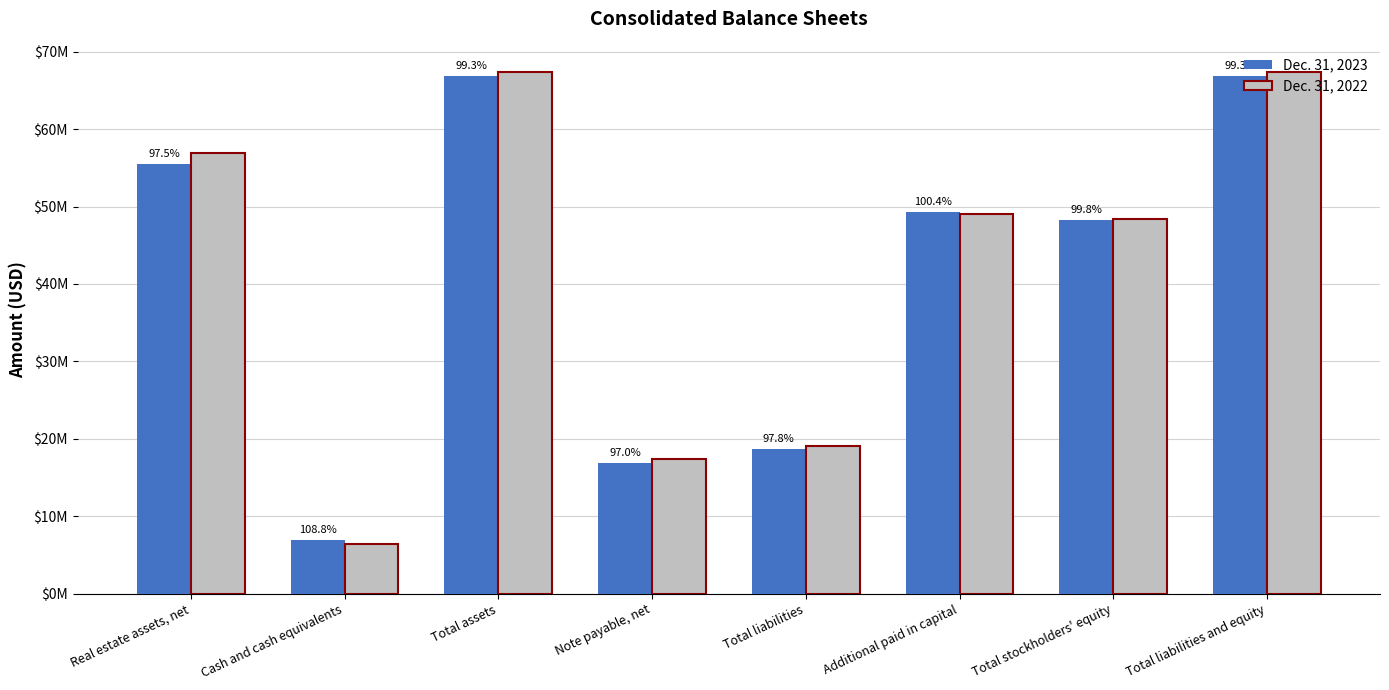

Are the bars grouped side by side (vs. stacked)?

Yes